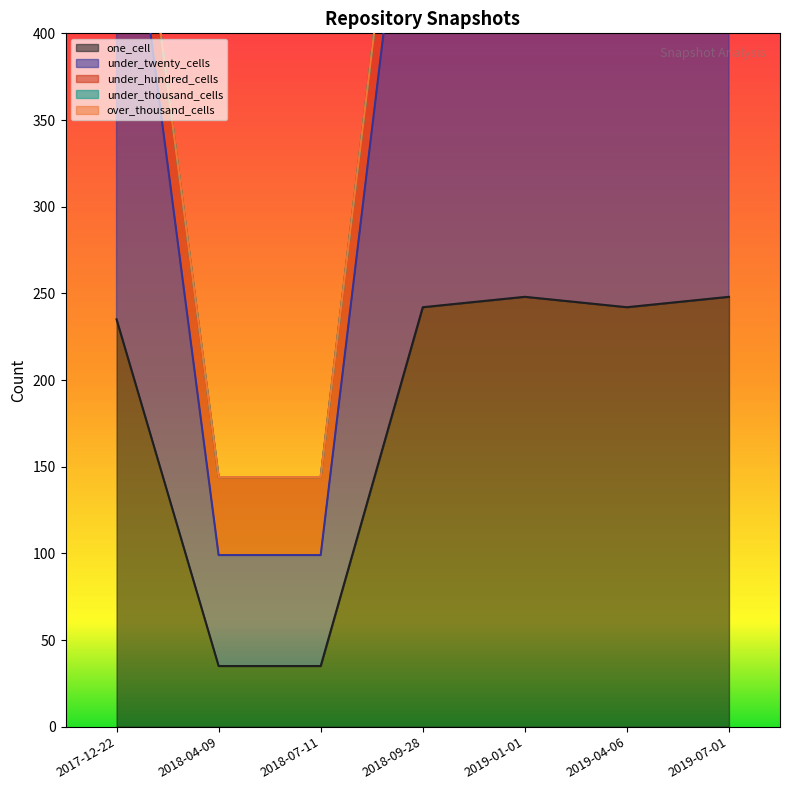

Reading right to left, what are all the values shown in this chart?

one_cell: 248	242	248	242	35	35	235
under_twenty_cells: 340	346	340	346	64	64	315
under_hundred_cells: 45	46	45	46	45	45	45
under_thousand_cells: 0	0	0	0	0	0	0
over_thousand_cells: 0	0	0	0	0	0	0